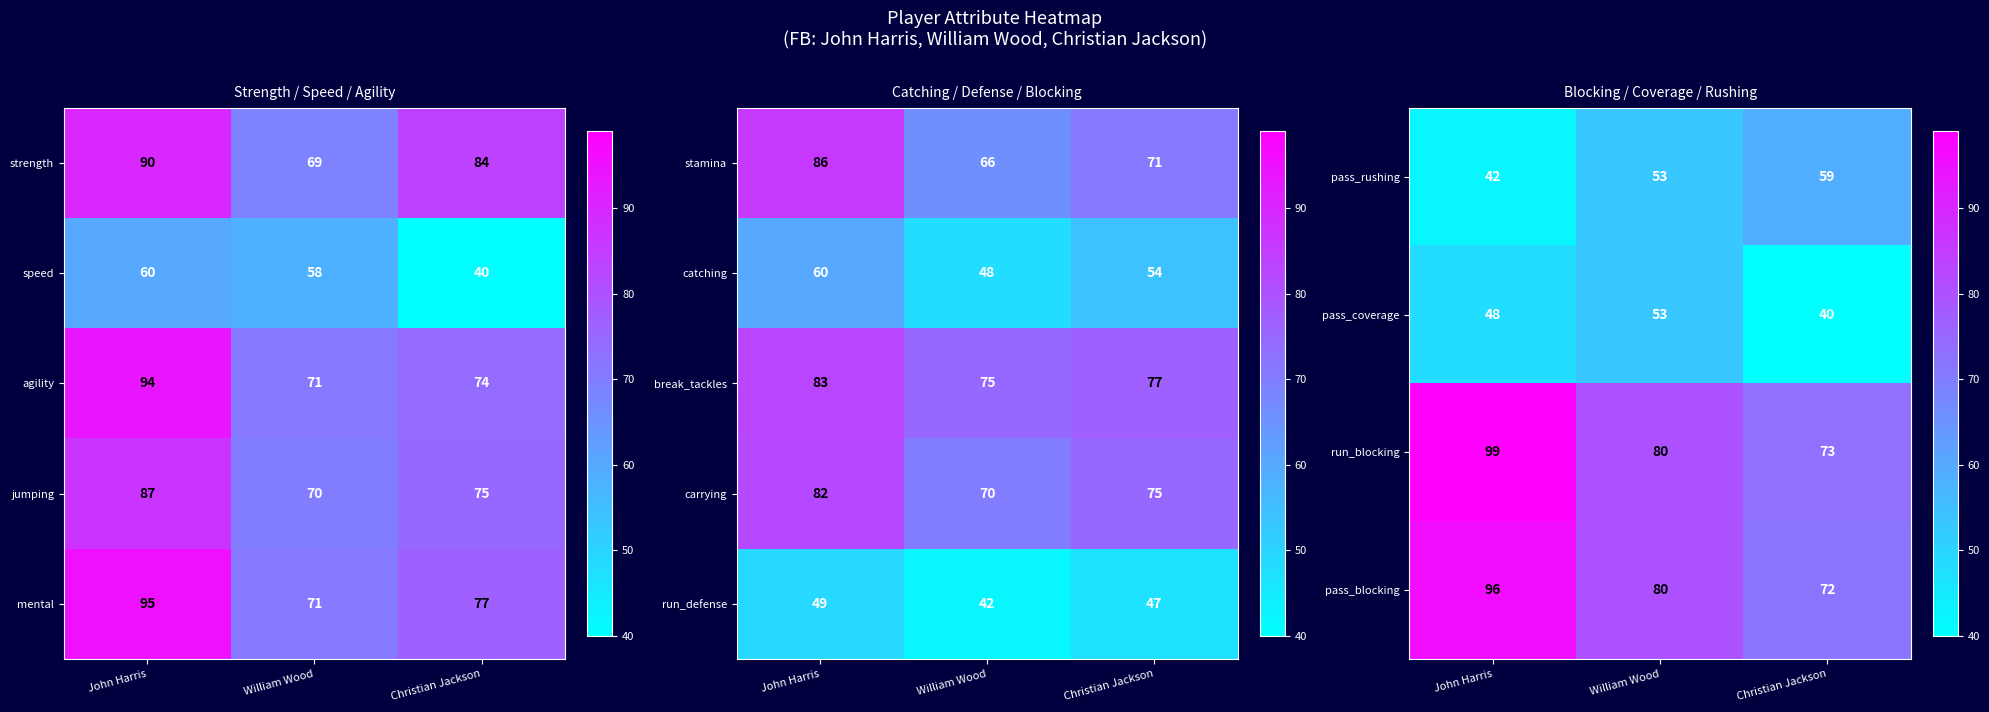

The pass_coverage series shows 40 at Christian Jackson. True or false?

True